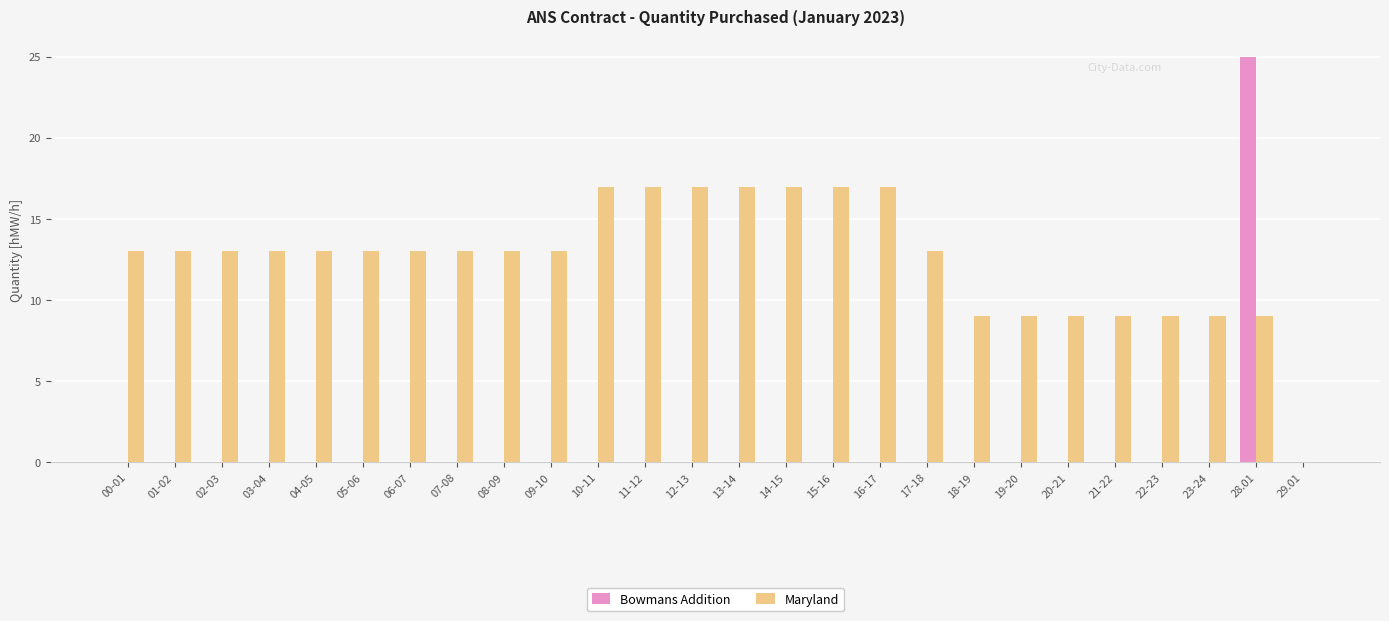

At which category is the sum across all series the highest?

28.01